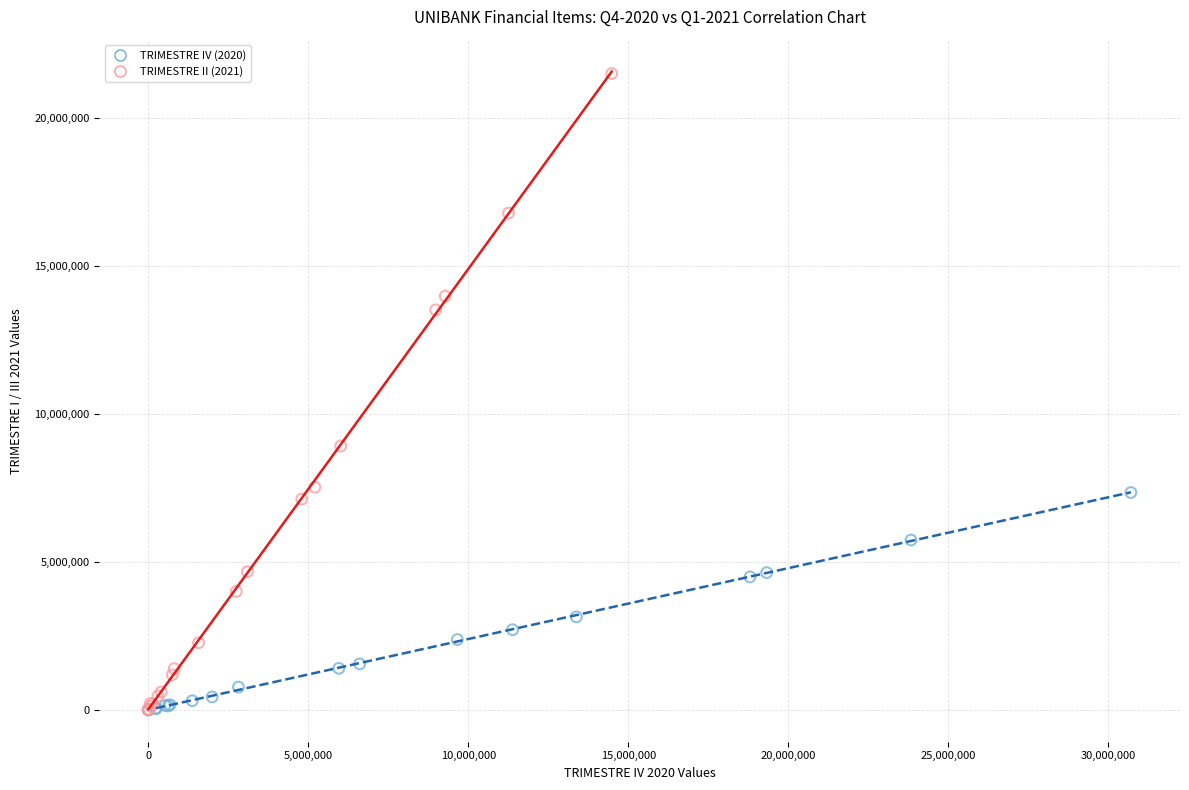

Which series has the largest Y range (max minus min)?

TRIMESTRE II (2021)